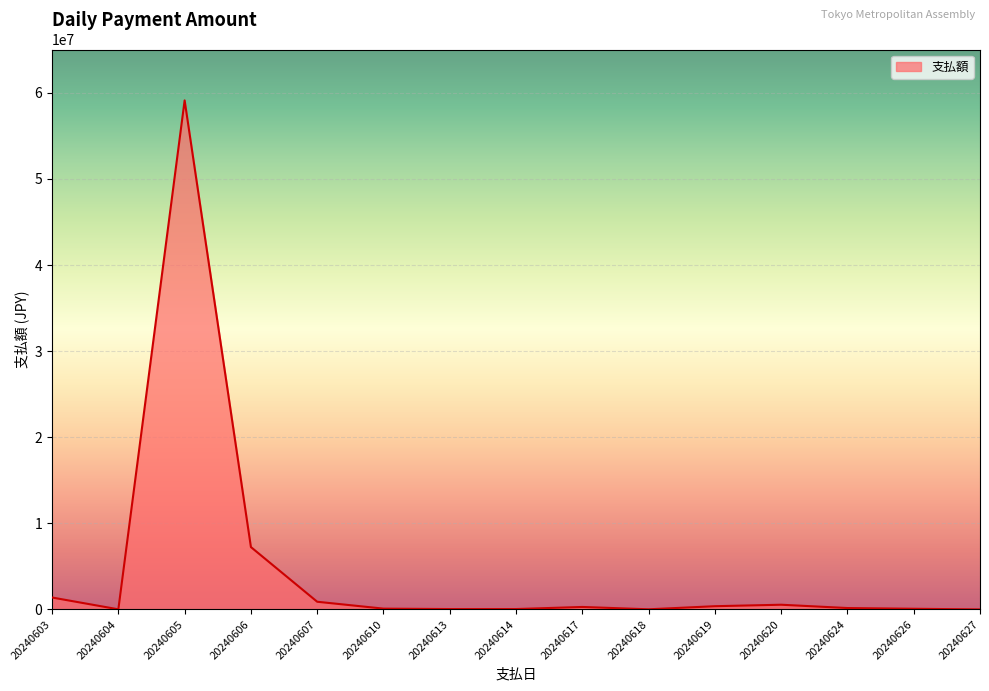

True or false: the data has more than 2 interior local peaks.

True